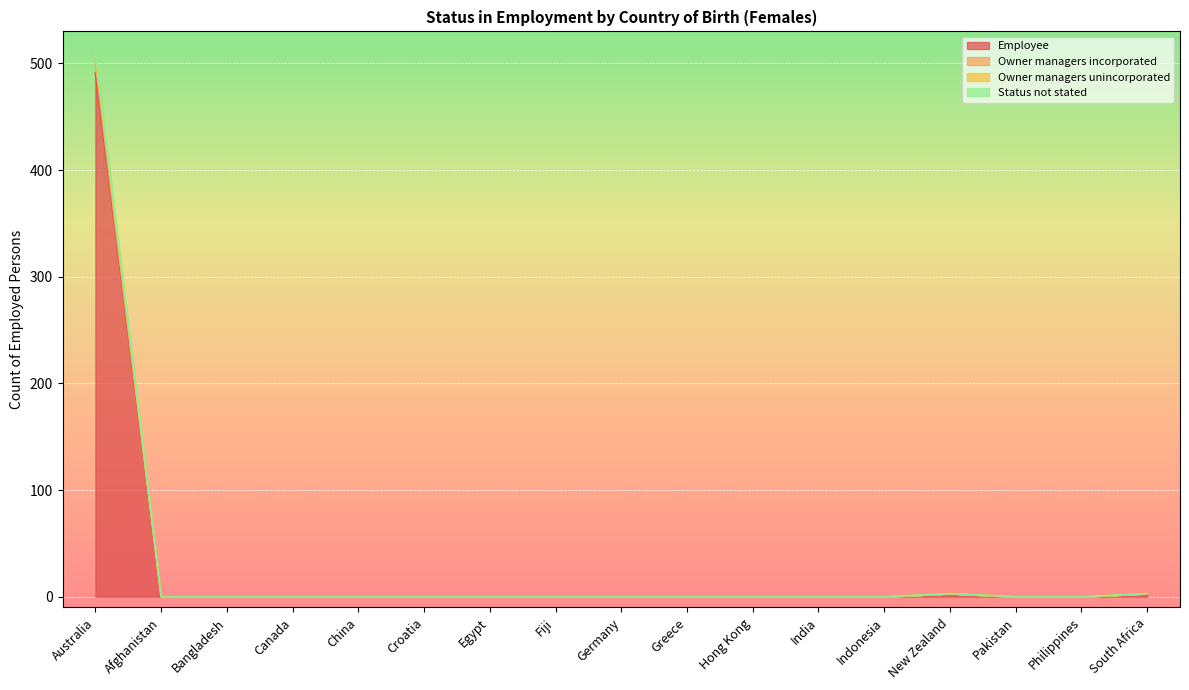

What position from the left is Bangladesh?

3